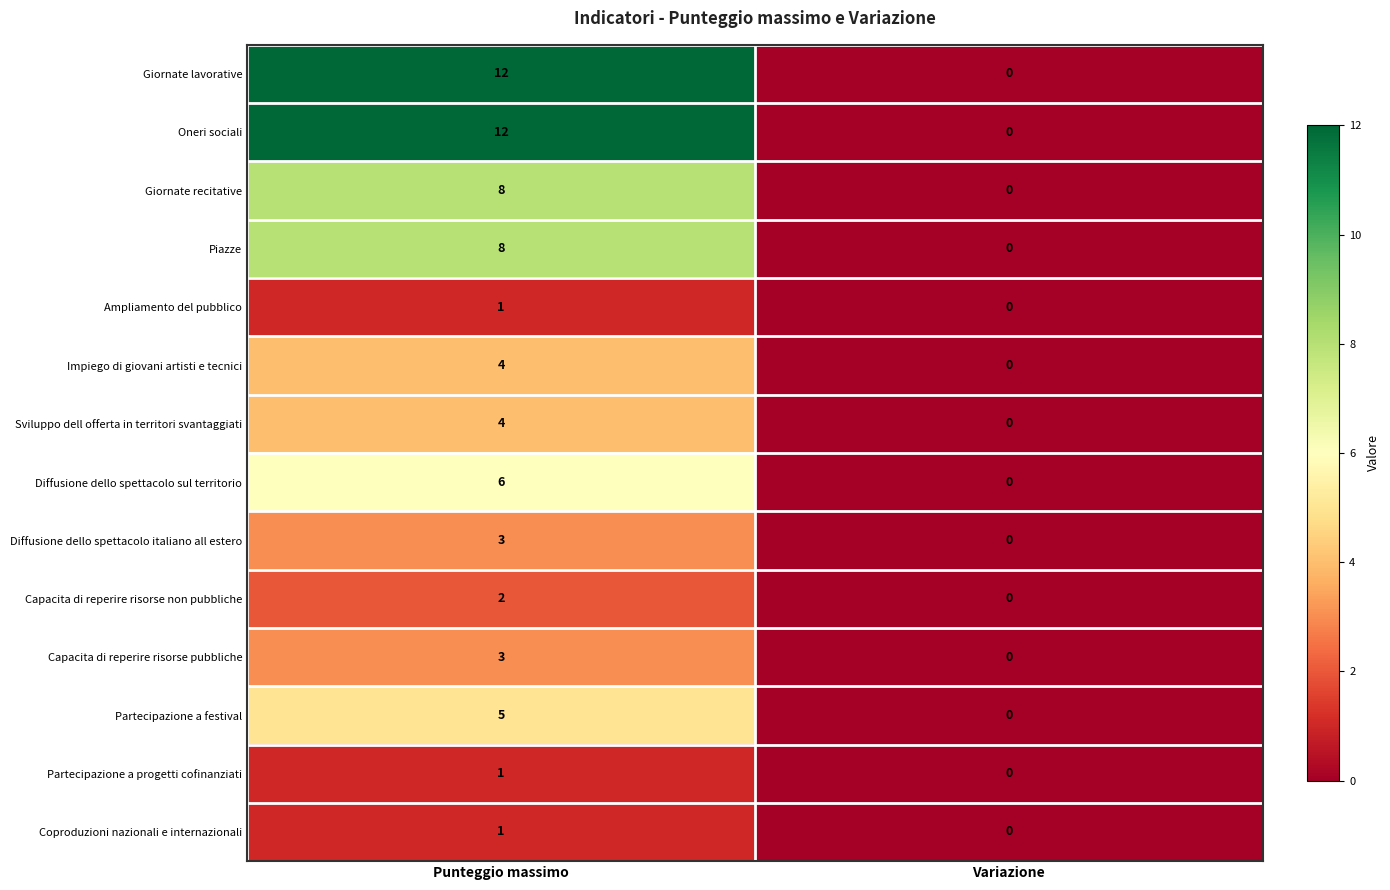

What is the difference between the maximum and minimum values in the Giornate lavorative series?

12